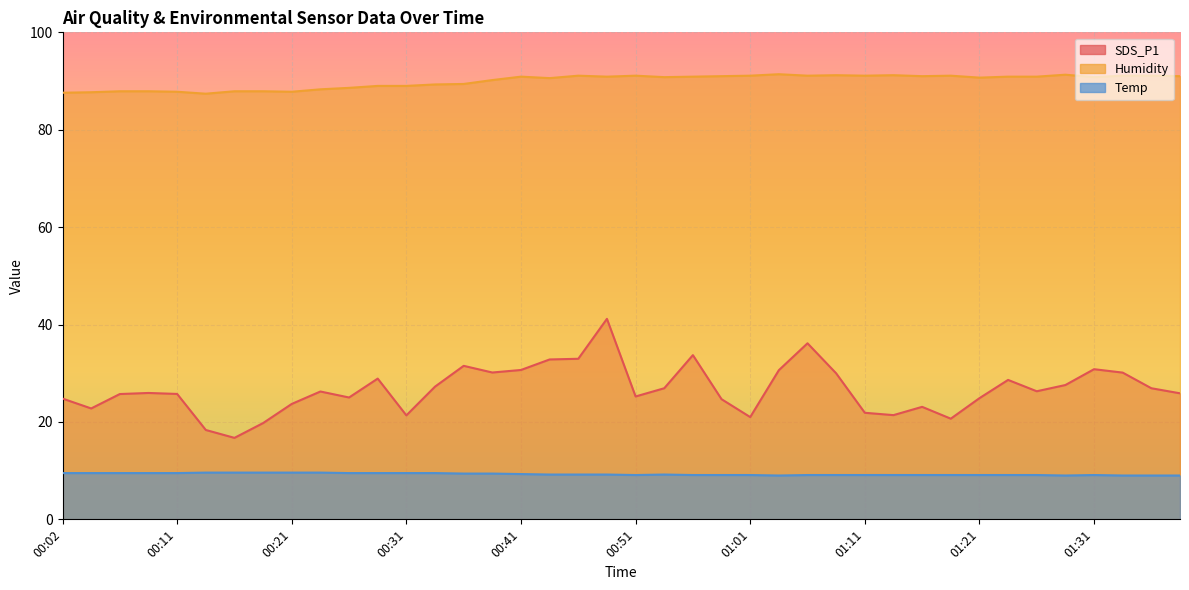

What is the smallest value displayed?

9.0